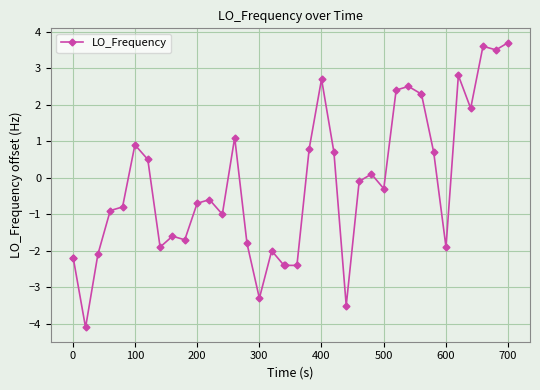

What is the value of the 14th point from the left?

-1.0